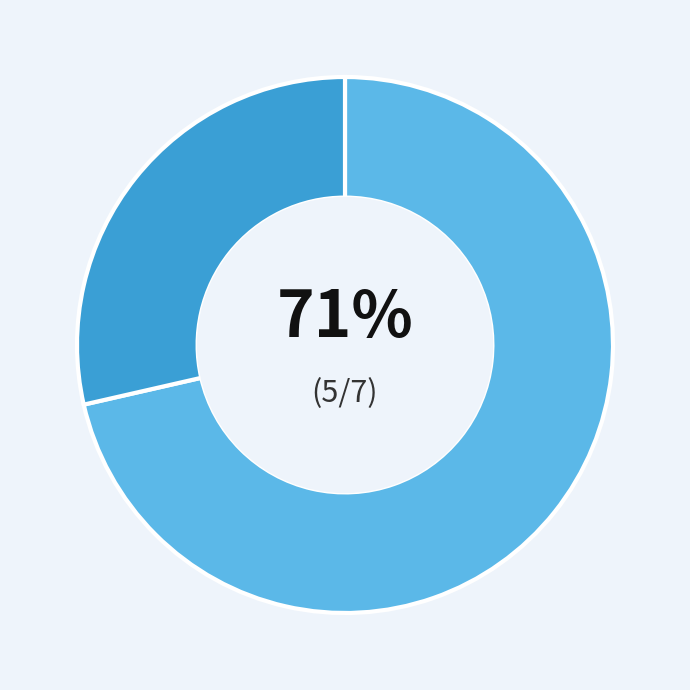

To the nearest percent, what is the average slice percentage?

50%